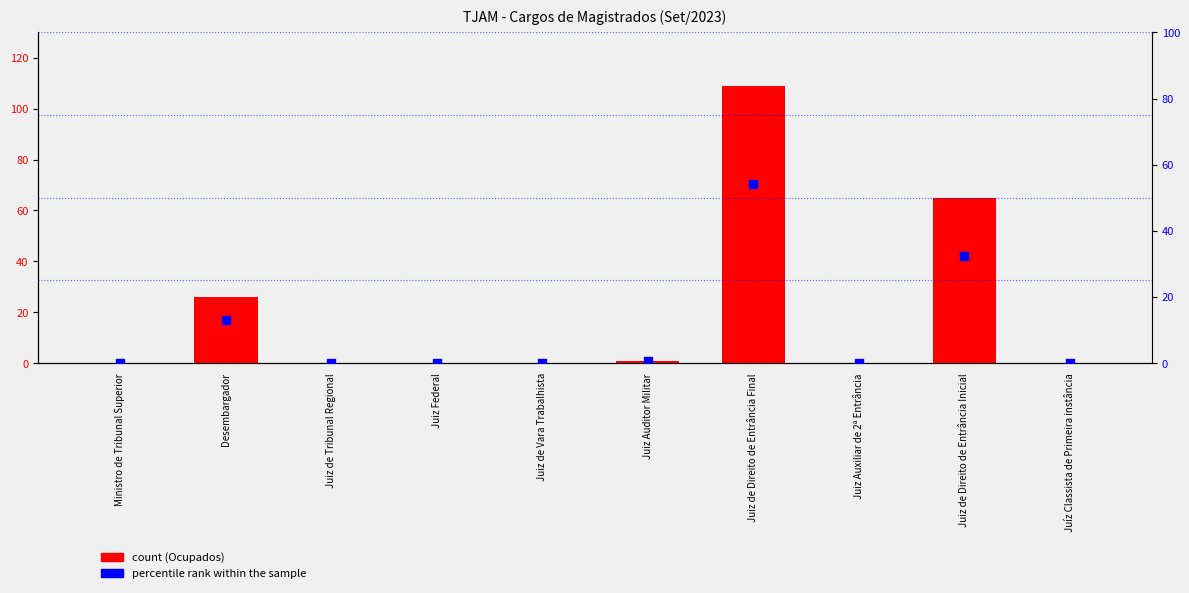

At how many categories does at least one series exceed 29?

2